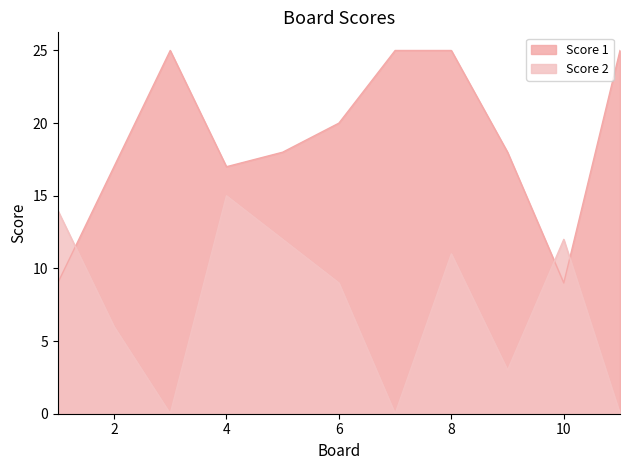

At which category does Score 2 reach its first local peak?

4